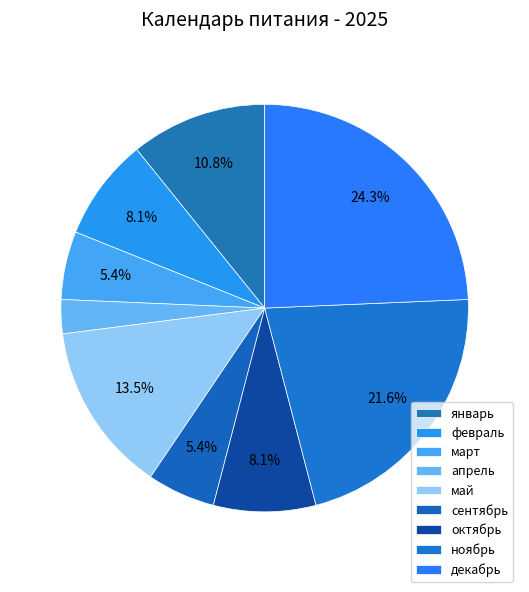

Count the number of slices in the pie.

9